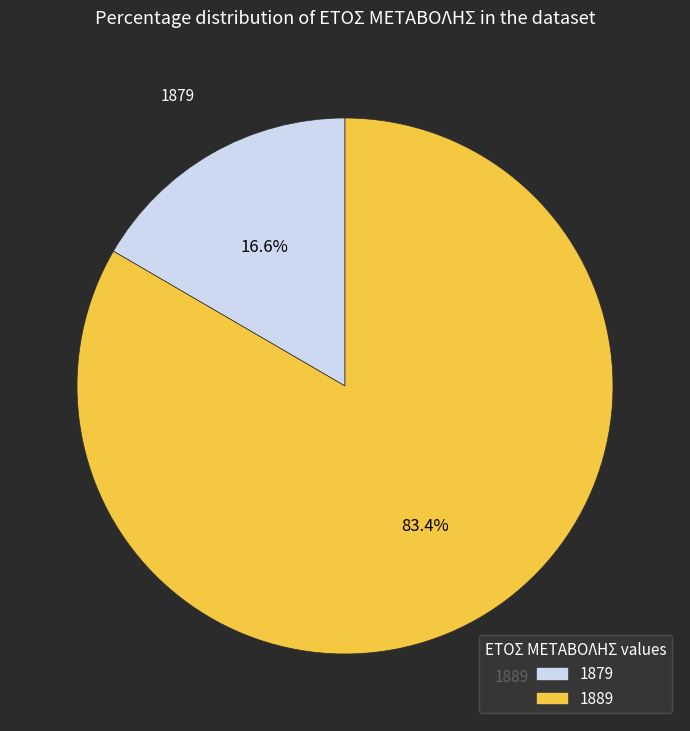

True or false: 1879 accounts for 17% of the total.

True